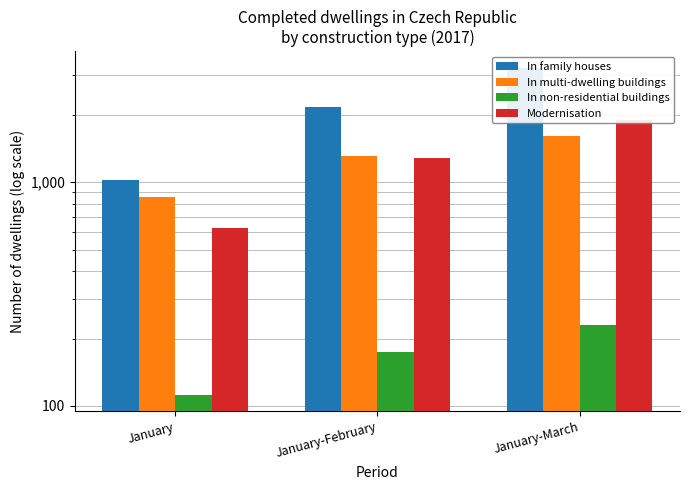

At January-March, list the series in order from largest to smallest.

In family houses, Modernisation, In multi-dwelling buildings, In non-residential buildings